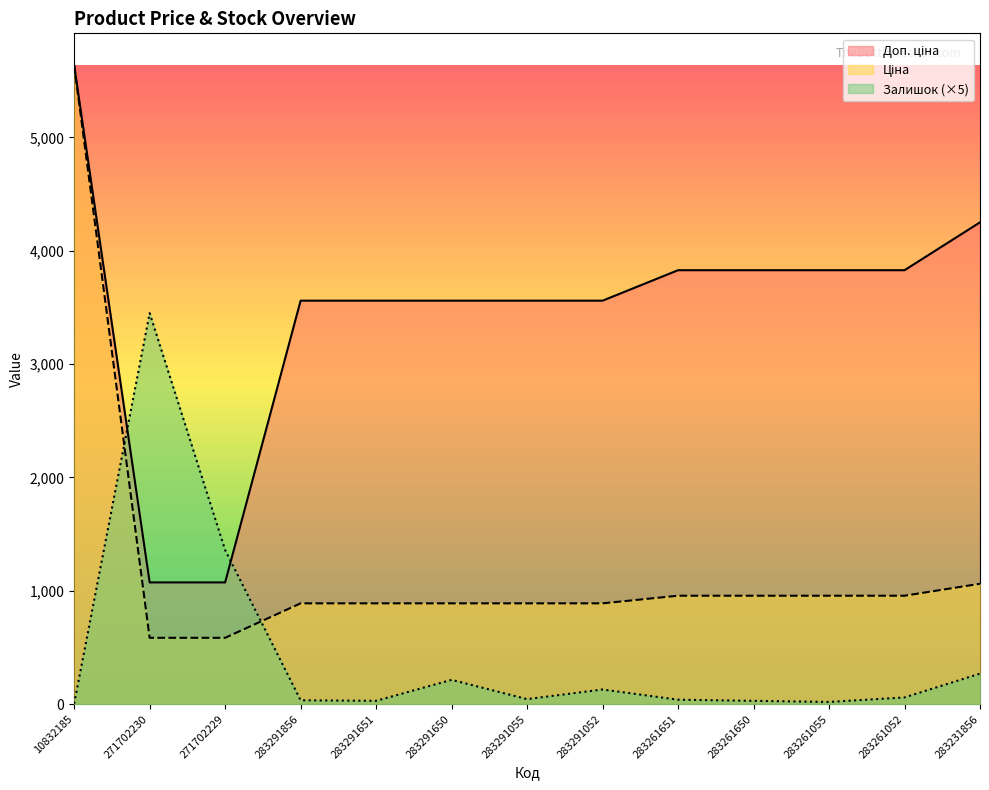

At which category does Залишок reach its first local valley?

283291651